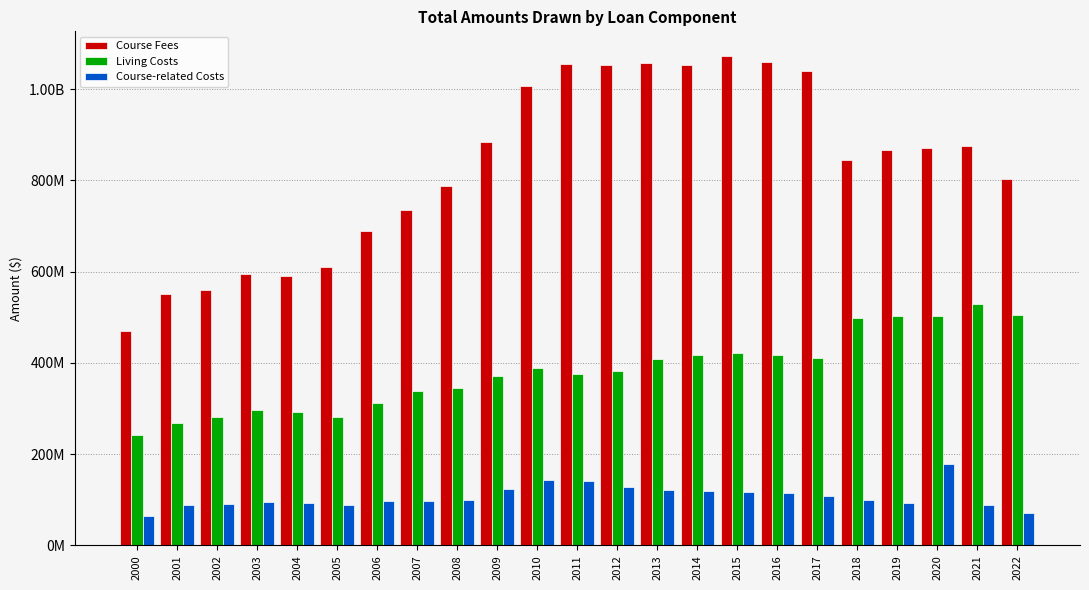

What is the difference between the maximum and minimum values in the Course Fees series?

604132042